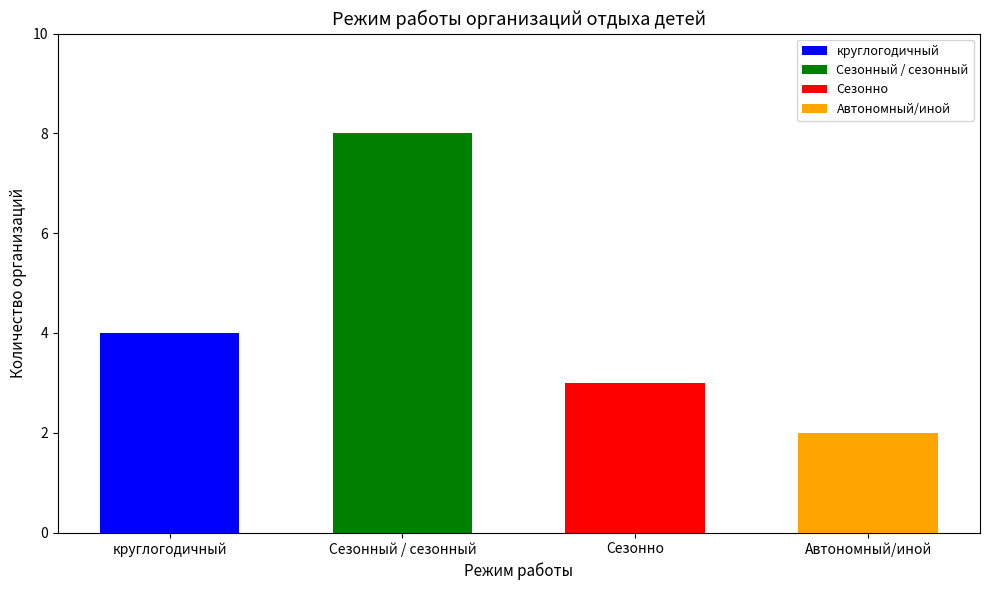

List the labels in order of value, smallest first.

Автономный/иной, Сезонно, круглогодичный, Сезонный / сезонный